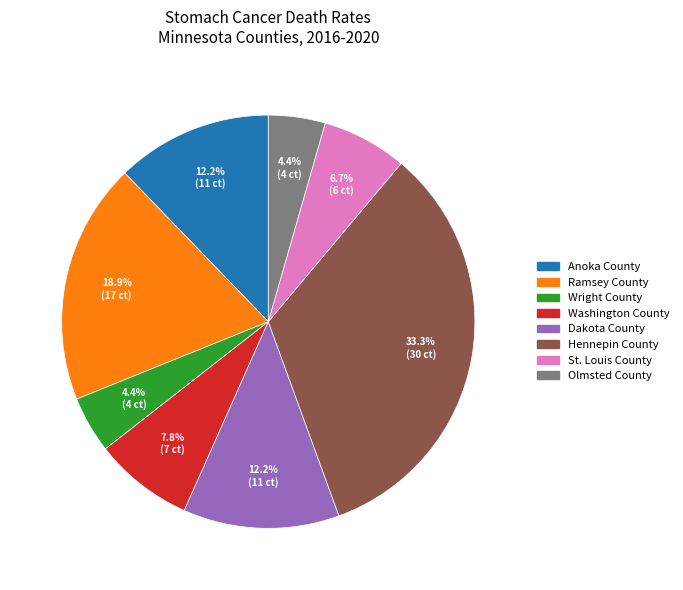

To the nearest percent, what percentage of the pie is St. Louis County?

7%